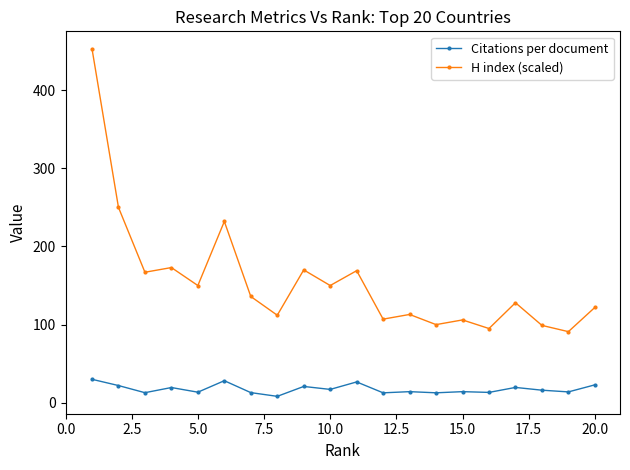

Rank the series by their average value, from highest to lowest.

H index (scaled), Citations per document